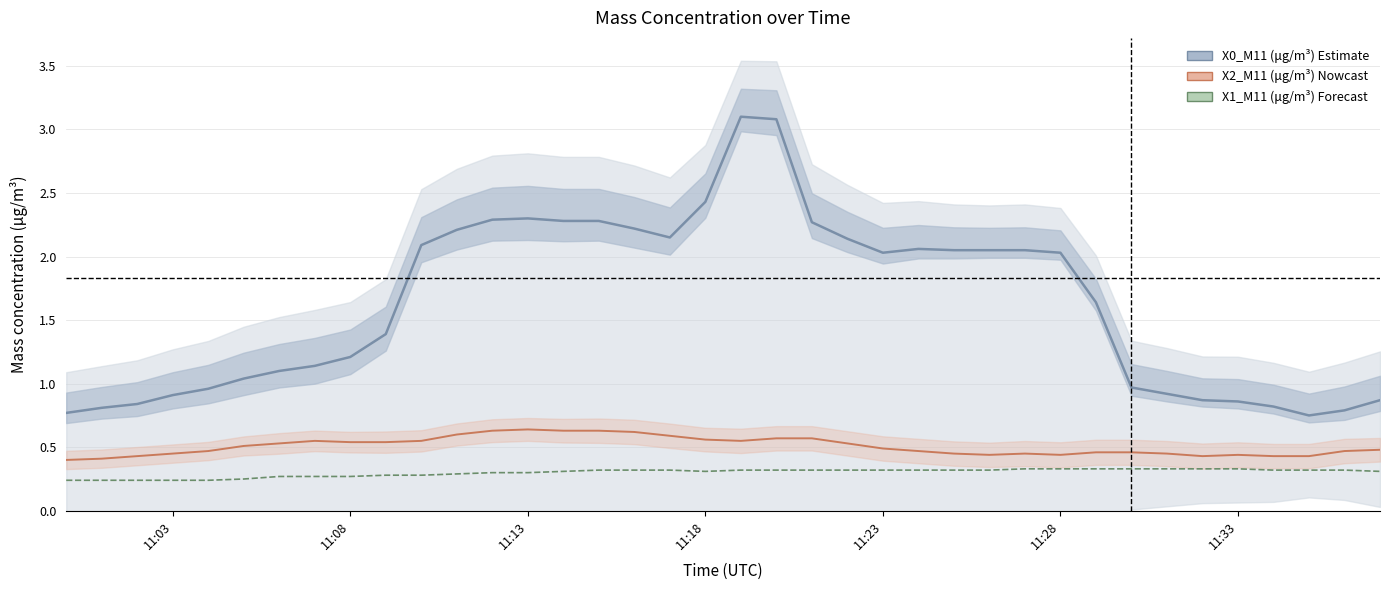

What are all the series names shown in the legend?

X0_M11 (μg/m³), X2_M11 (μg/m³), X1_M11 (μg/m³)